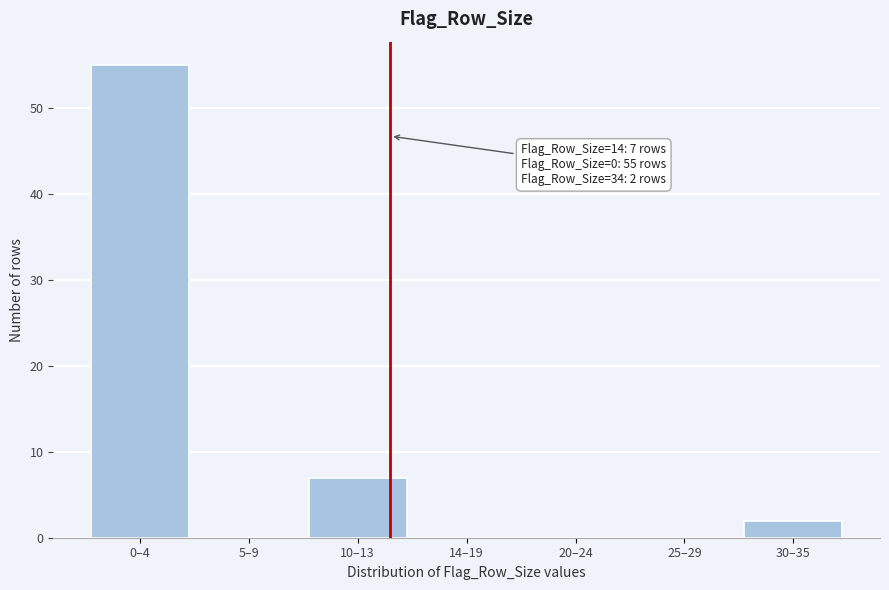

Is it true that the value at 5–9 is 0?

True